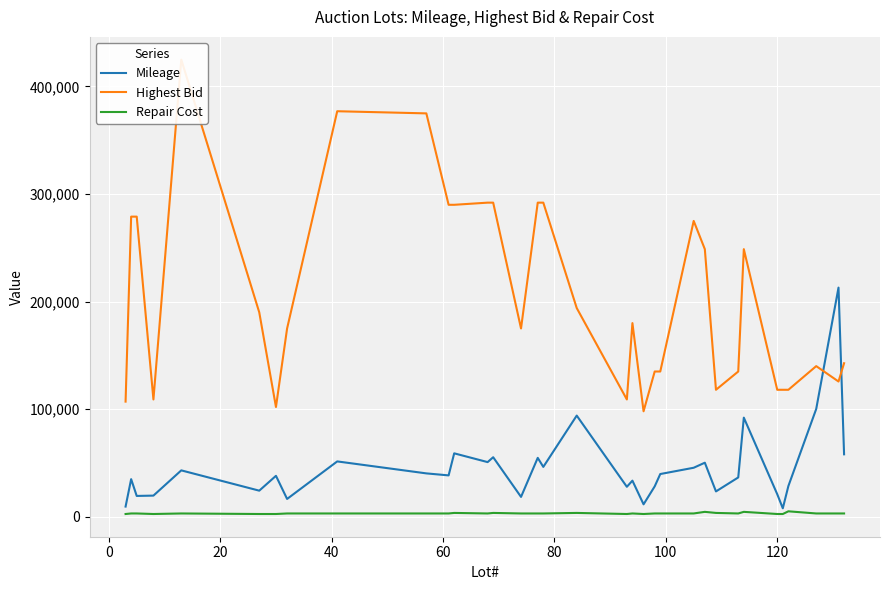

What is the maximum value shown in the chart?

425000